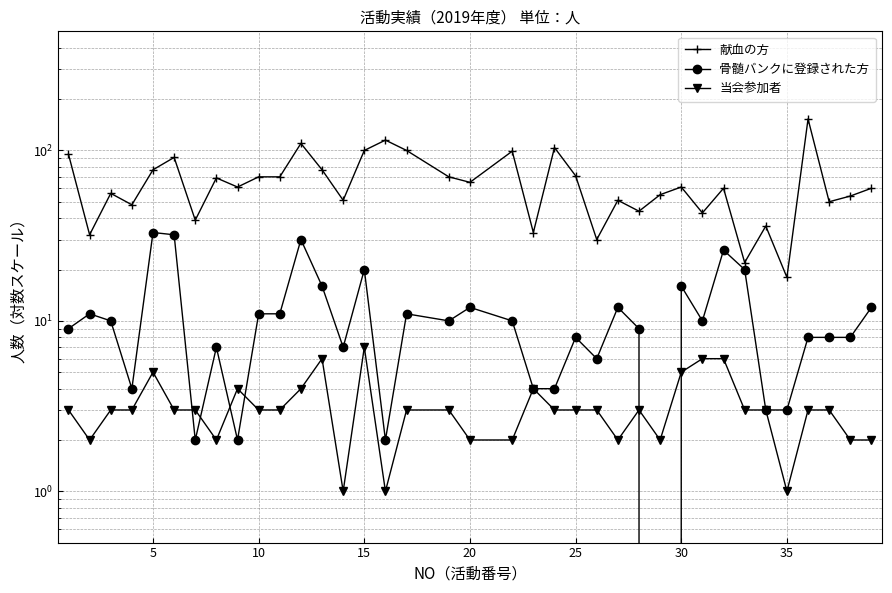

At how many categories does at least one series exceed 106?

3